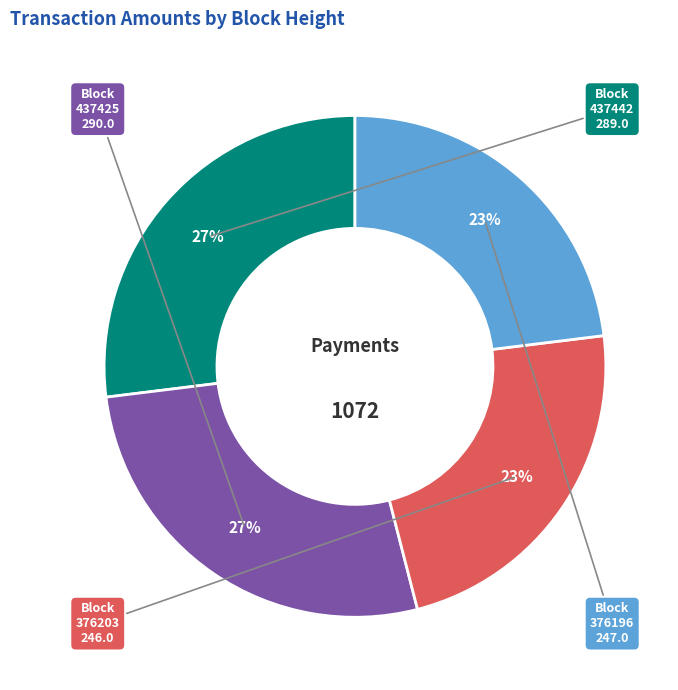

Is there a majority slice in this chart?

No